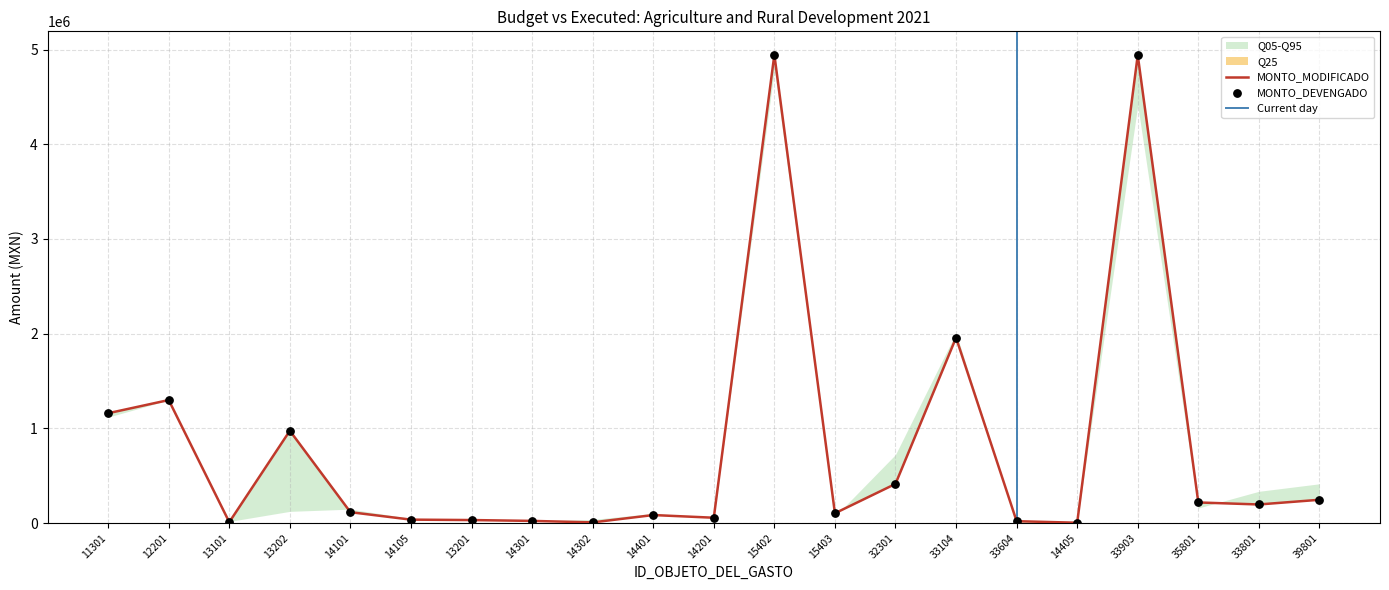

At which category is the sum across all series the highest?

15402